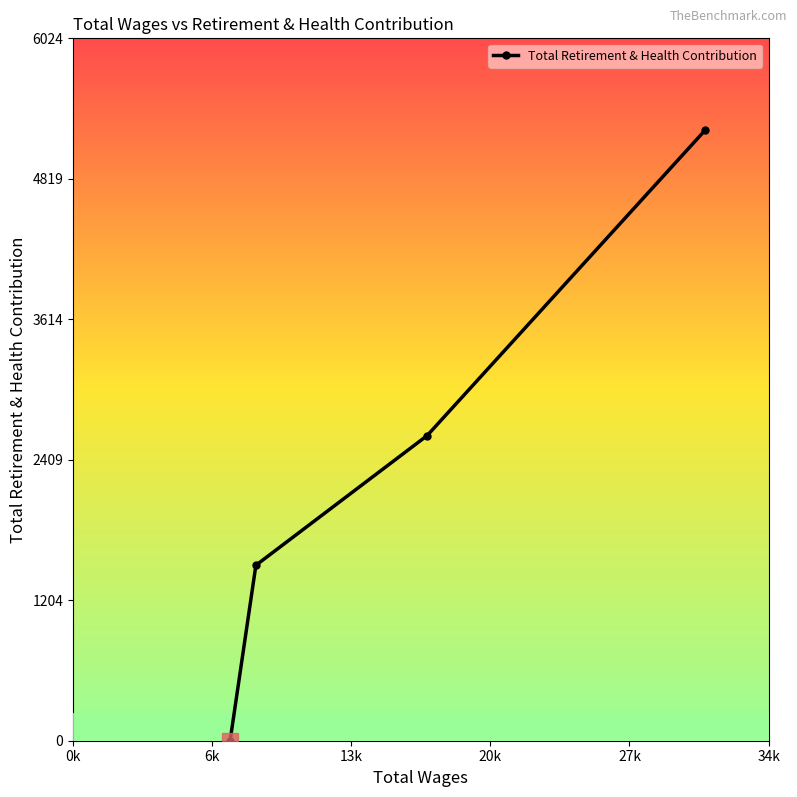

True or false: the data has more than 0 interior local peaks.

False